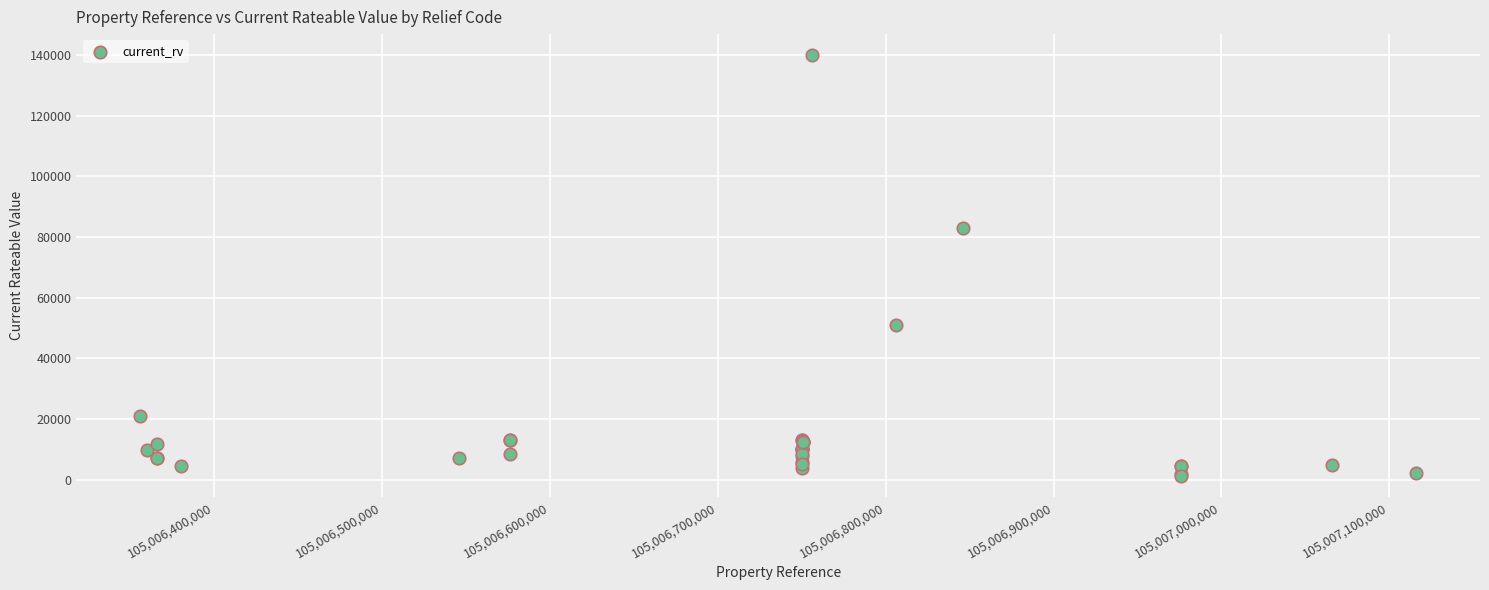

What Y value in the scatter plot is closest to 70587?

83000